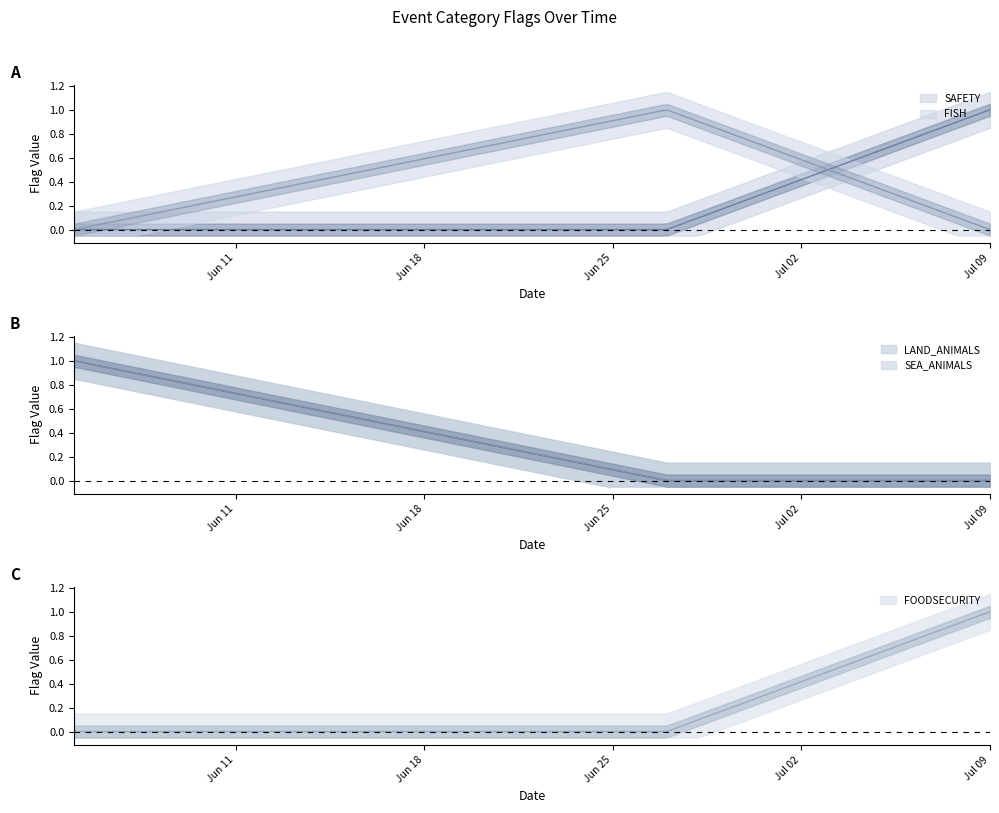

Is the value of LAND_ANIMALS at 2024-06-05 greater than the value of SAFETY at 2024-07-09?

No